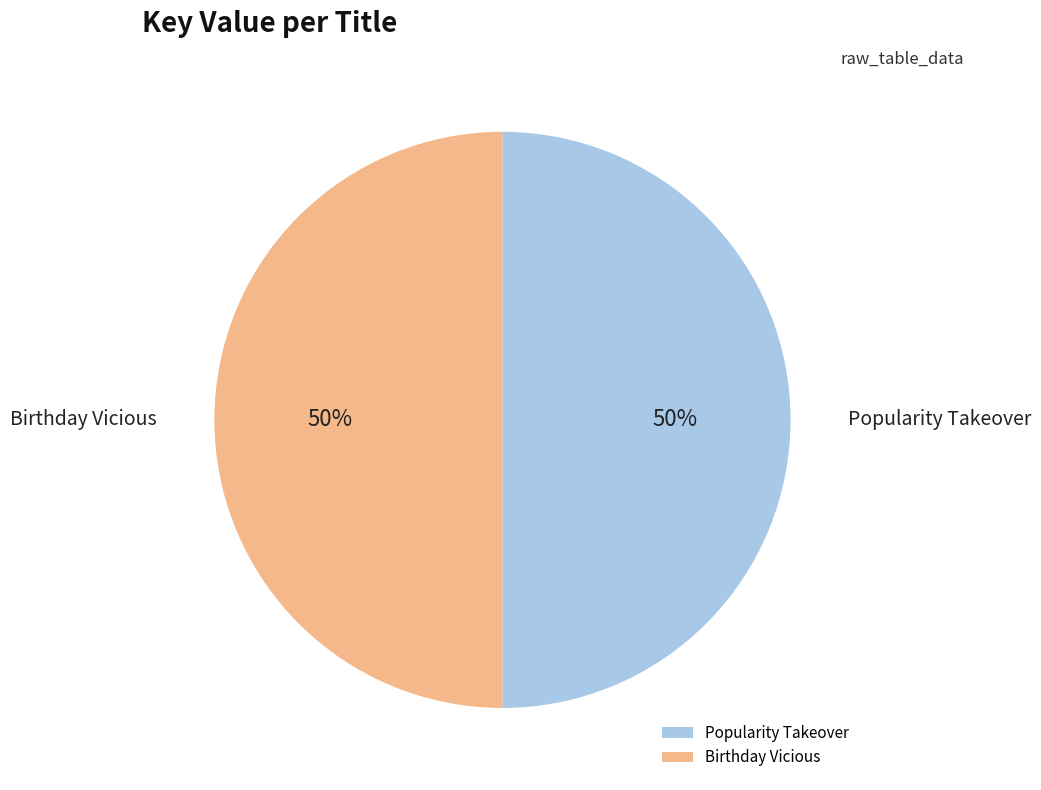

Approximately how many times larger is the value at Popularity Takeover compared to Birthday Vicious?

1.0